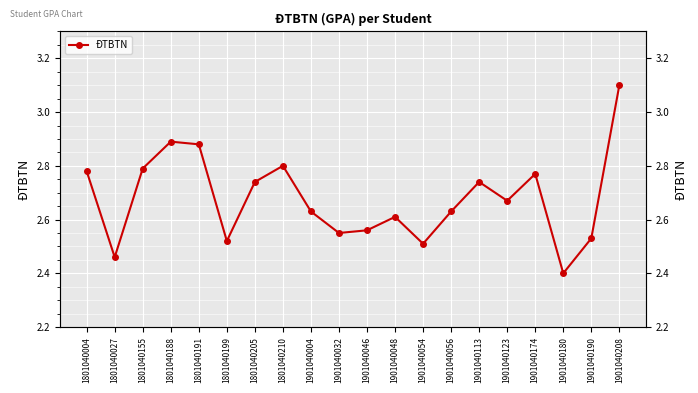

Rank the categories by value from lowest to highest.

1901040180, 1801040027, 1901040054, 1801040199, 1901040190, 1901040032, 1901040046, 1901040048, 1901040004, 1901040056, 1901040123, 1801040205, 1901040113, 1901040174, 1801040004, 1801040155, 1801040210, 1801040191, 1801040188, 1901040208